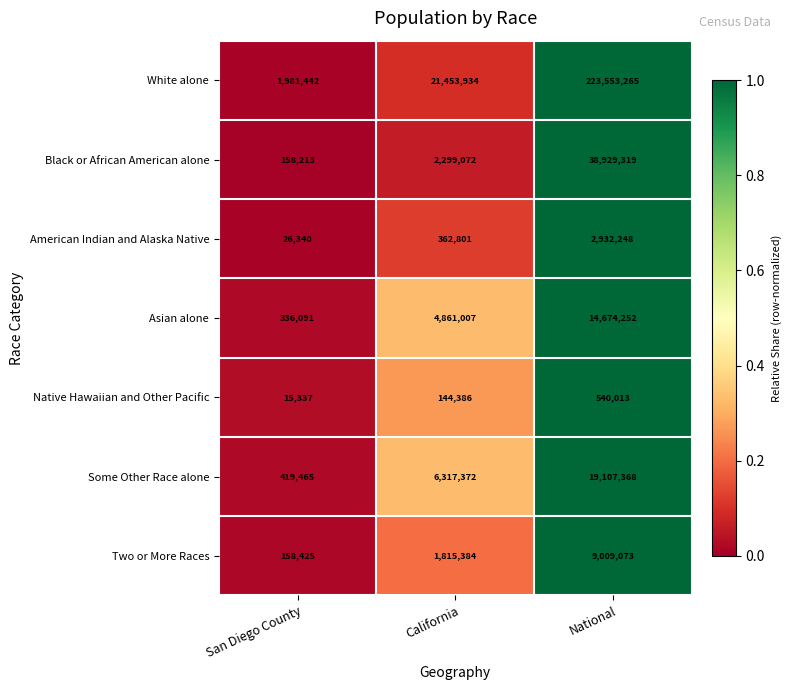

List the series in order of their peak value, highest first.

White alone, Black or African American alone, Some Other Race alone, Asian alone, Two or More Races, American Indian and Alaska Native, Native Hawaiian and Other Pacific